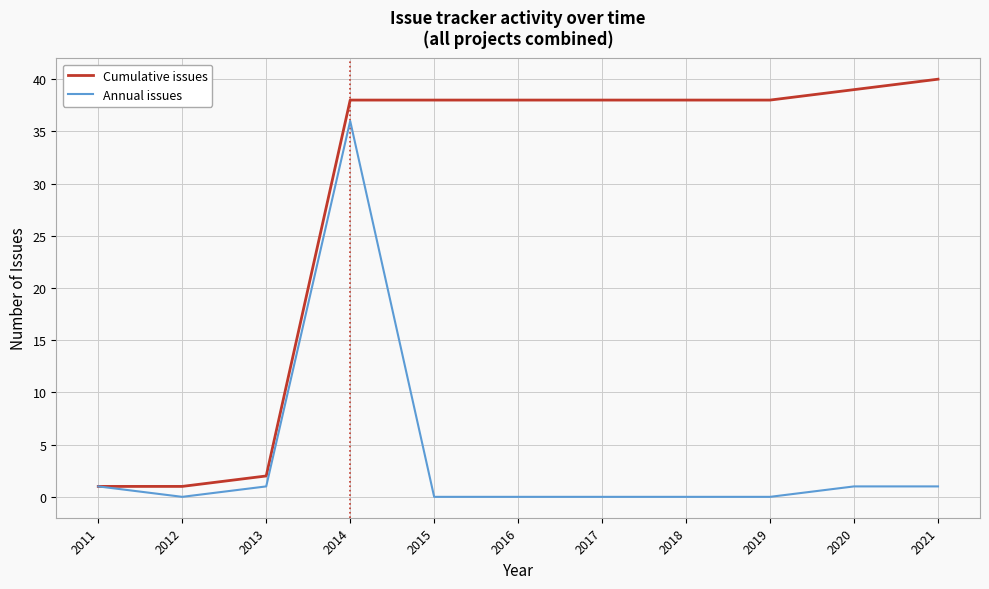

List the series in order of their overall mean, lowest first.

Annual issues, Cumulative issues